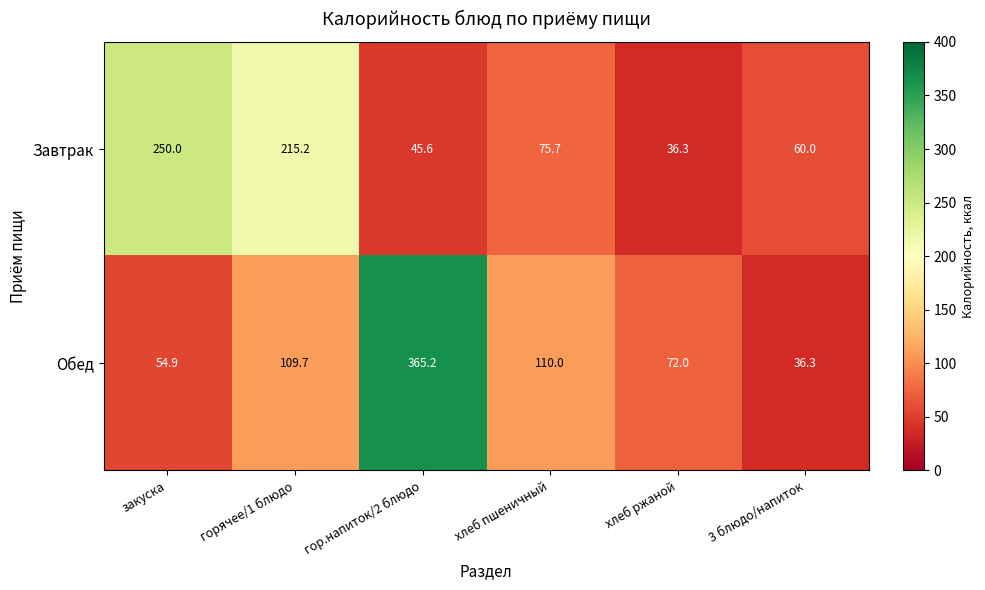

List the series in order of their overall mean, highest first.

Обед, Завтрак